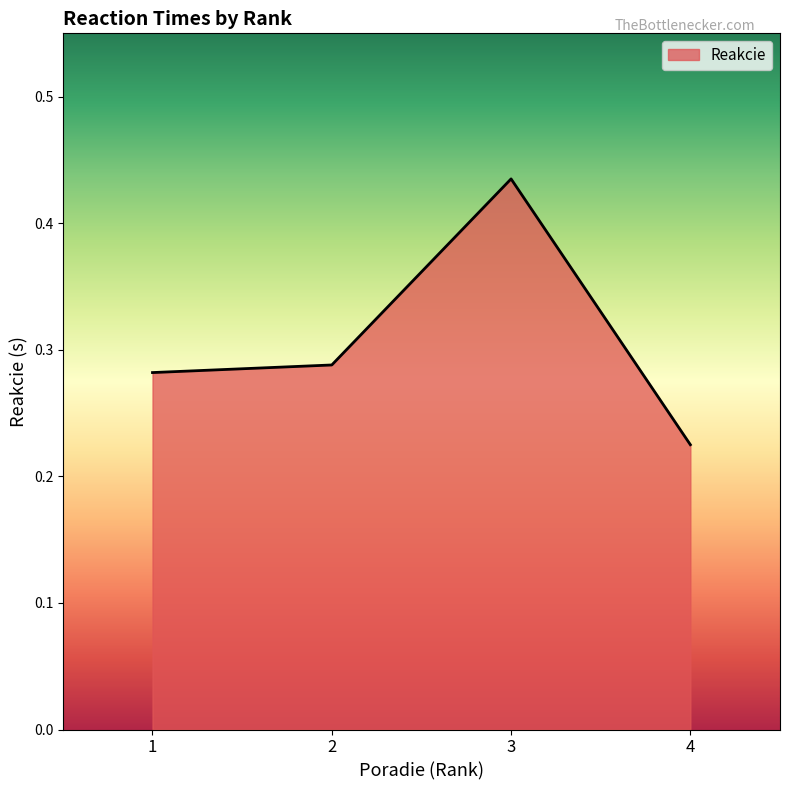

True or false: the data shows 0.2 at 3.

False